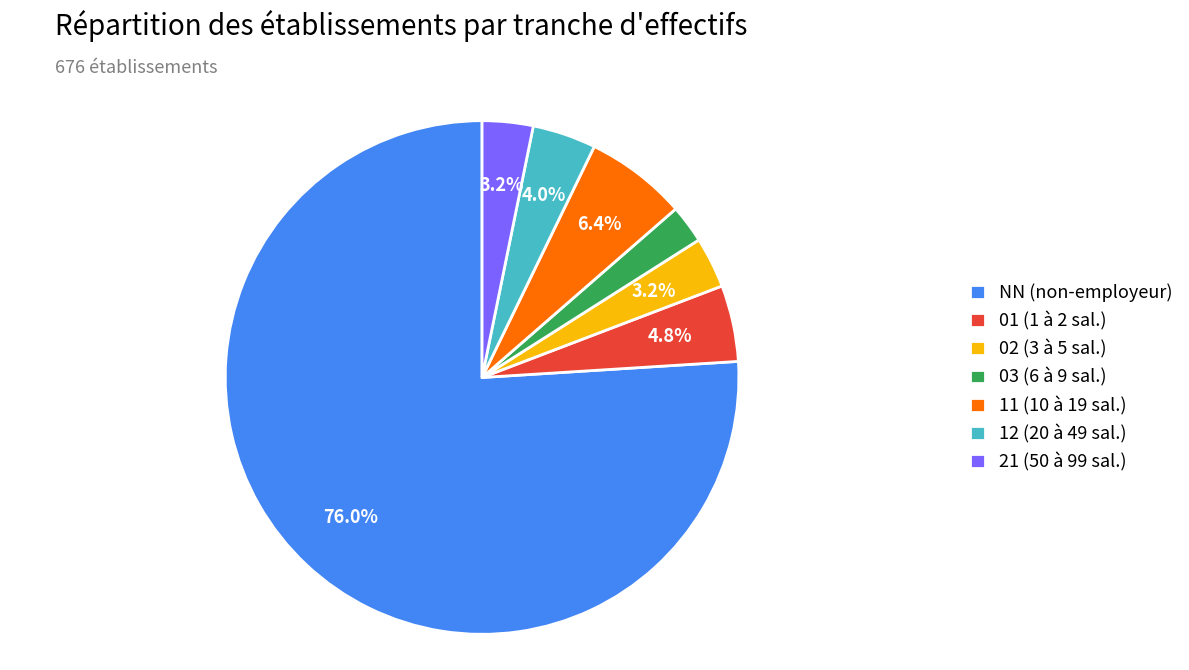

Count the number of slices in the pie.

7